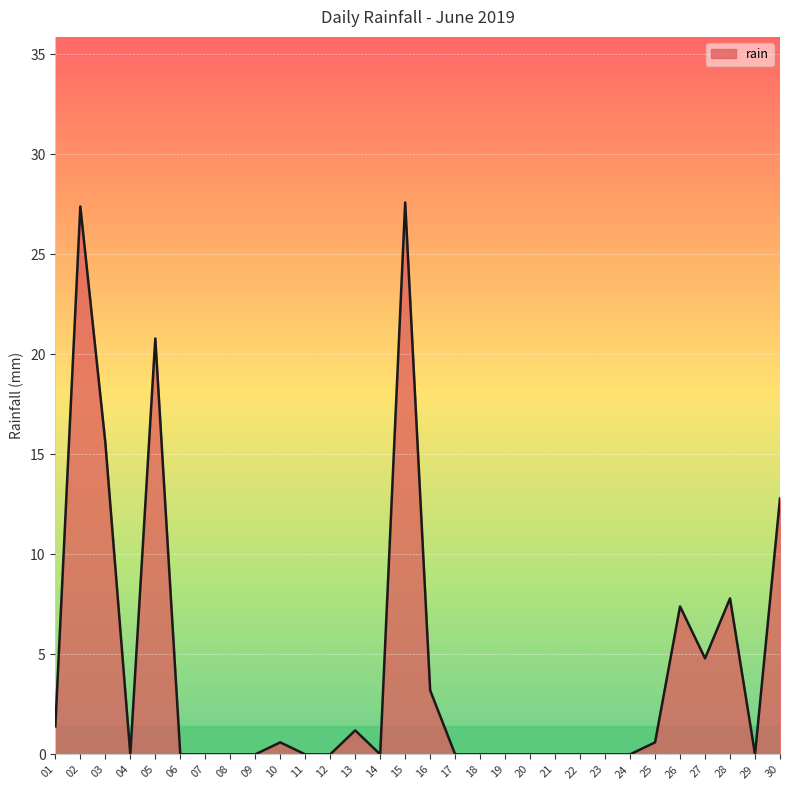

Is it true that the value at 09 is 0.0?

True